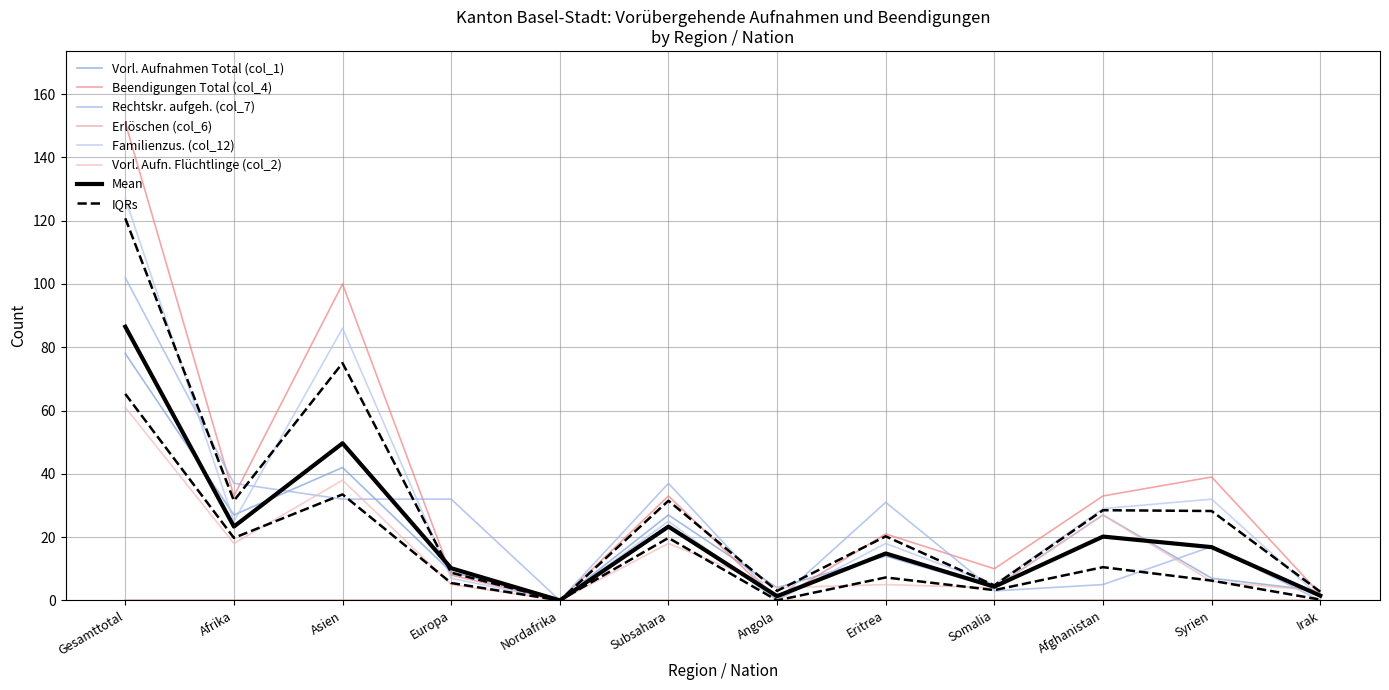

At how many categories does at least one series exceed 119?

1